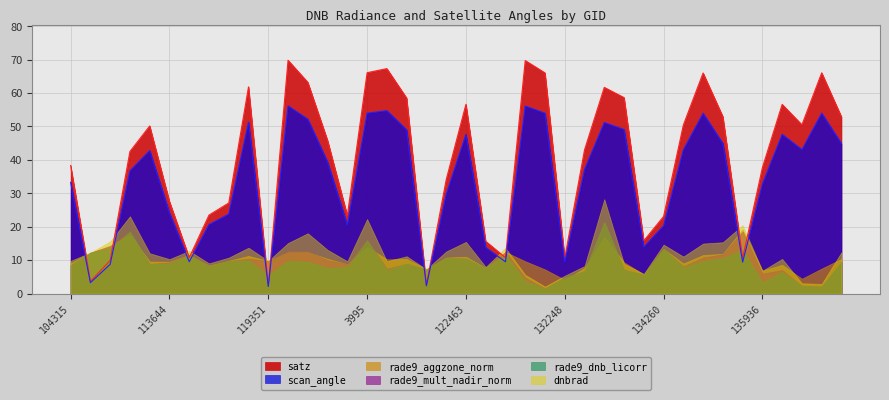

Which has a higher value, 136496 or 132606?

132606